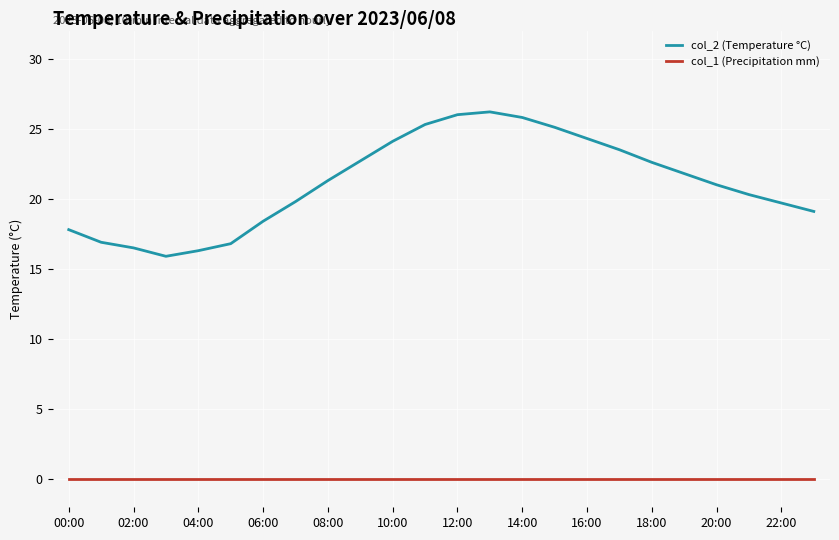

How many interior local peaks does the col_2 (Temperature °C) series have?

1